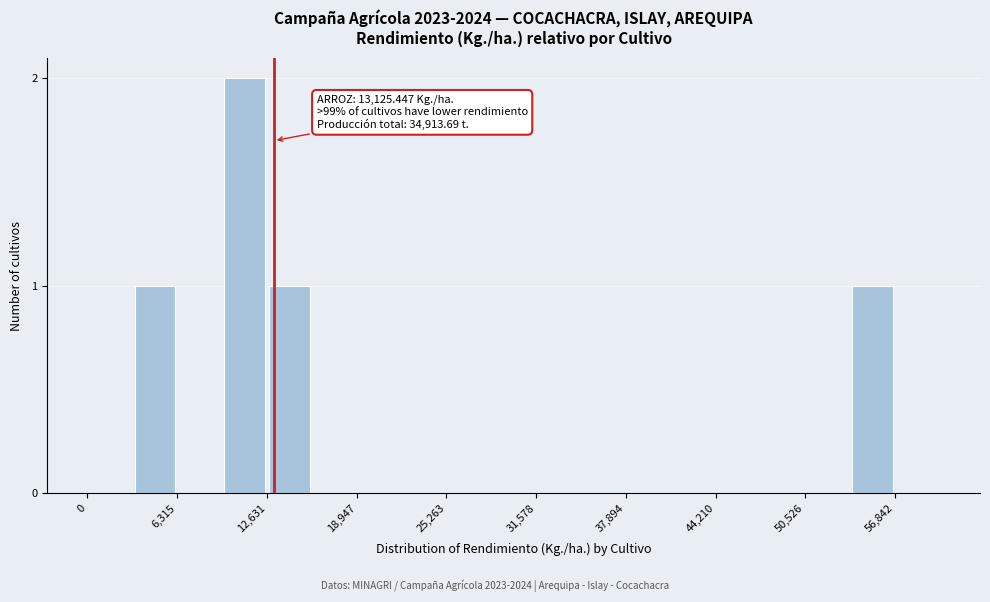

Read against the x-axis, roughly where is the centre of the tallest bar?

11000